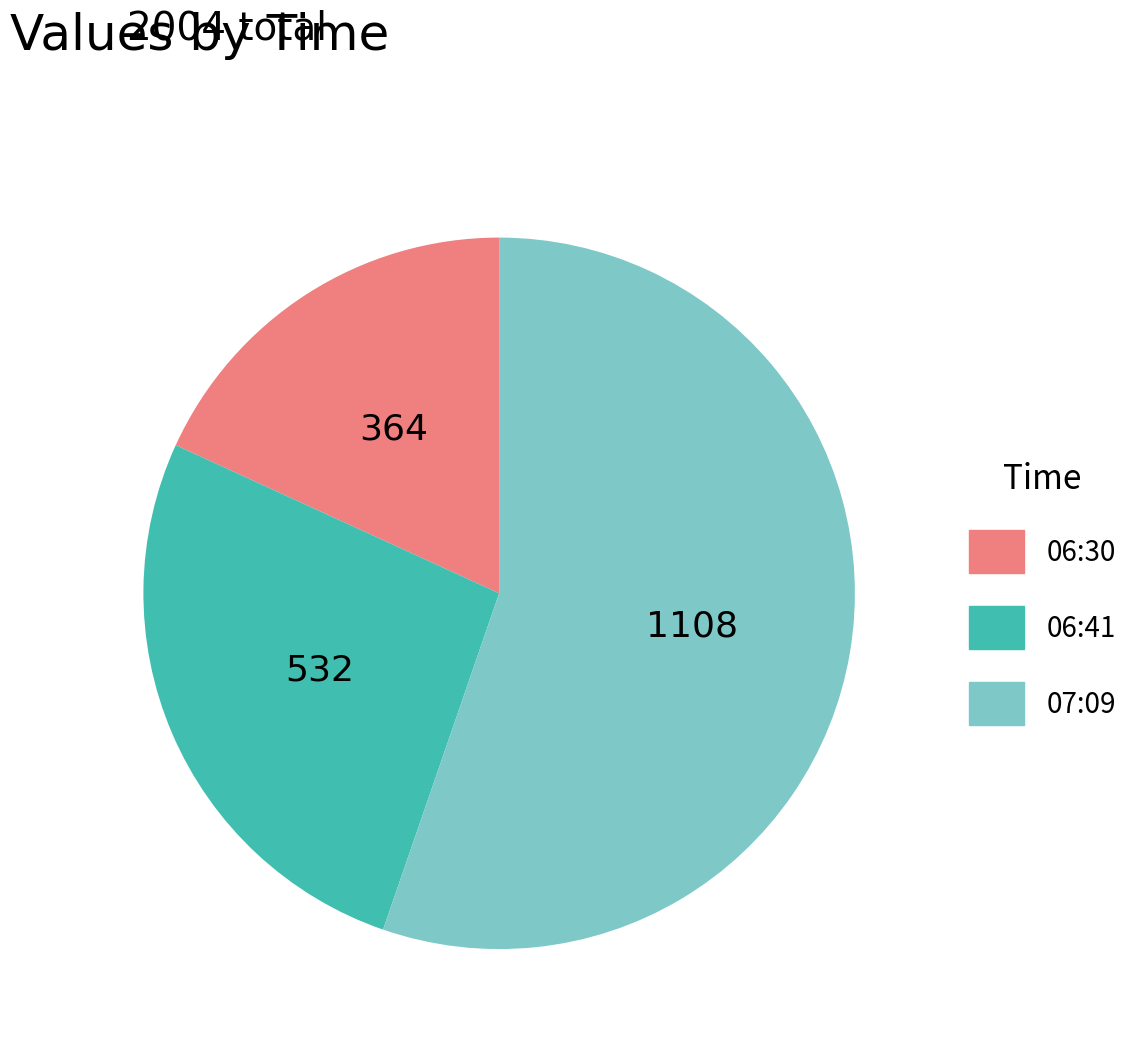

Is there a majority slice in this chart?

Yes